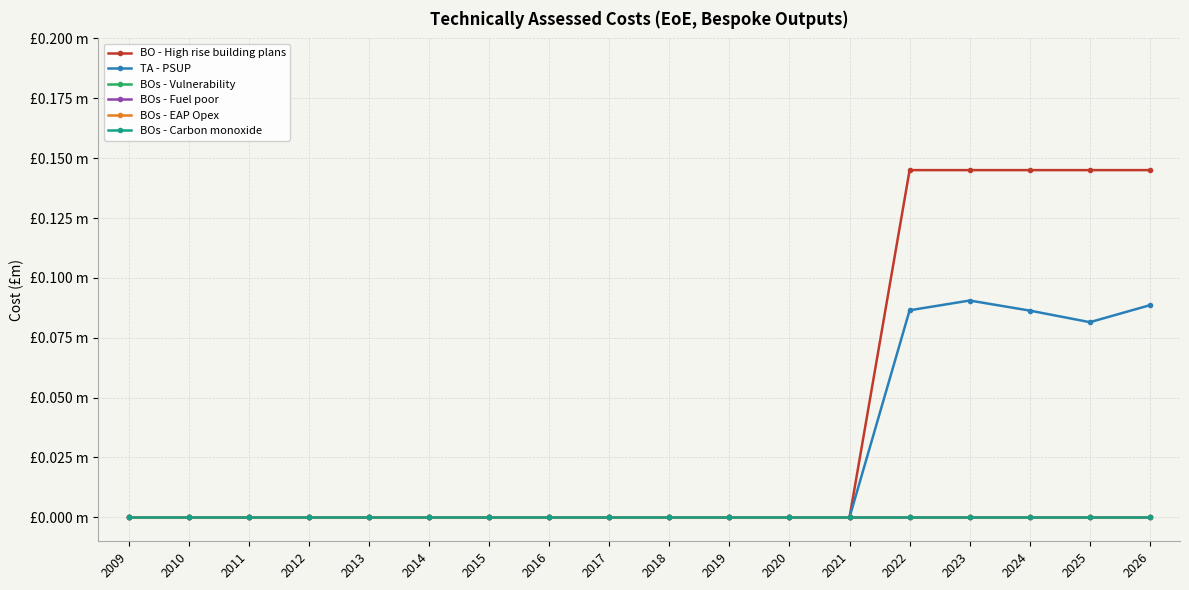

Is this an area chart (filled region under the line)?

No